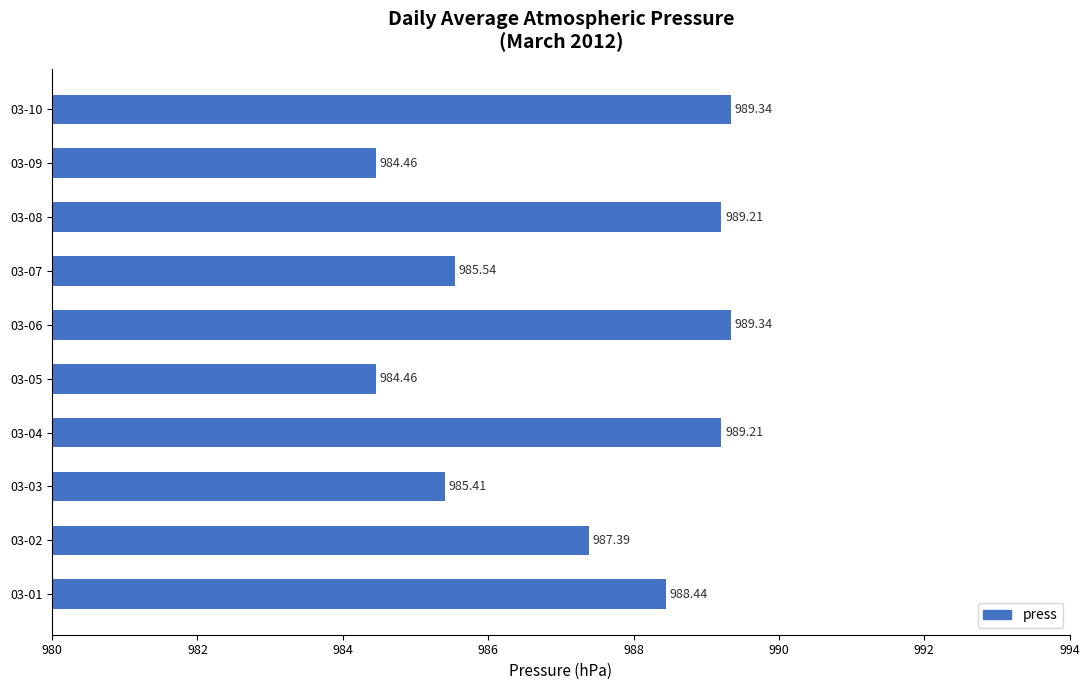

Which has a higher value, 03-04 or 03-07?

03-04